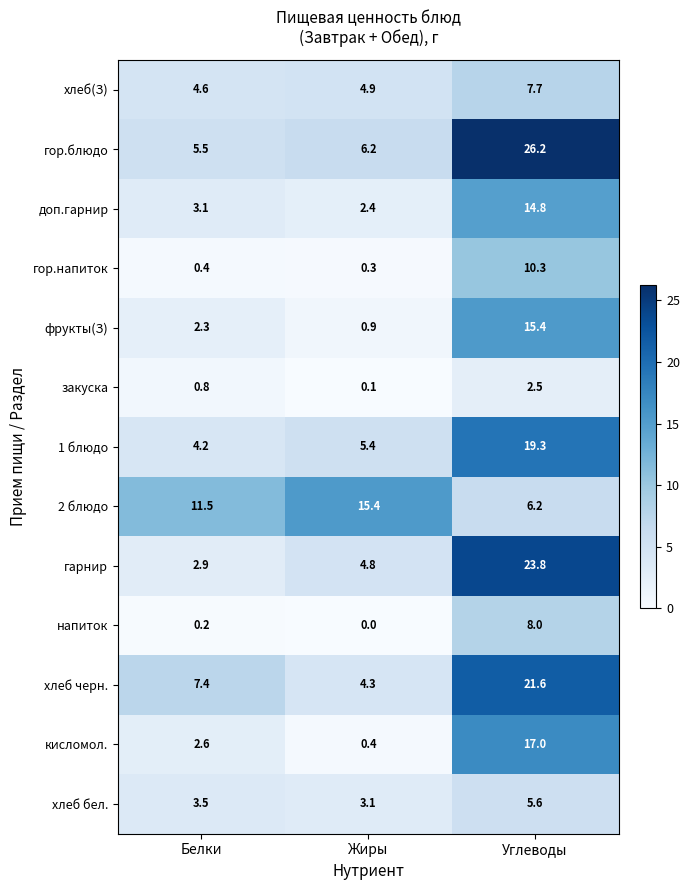

The хлеб(З) series shows 4.9 at Жиры. True or false?

True